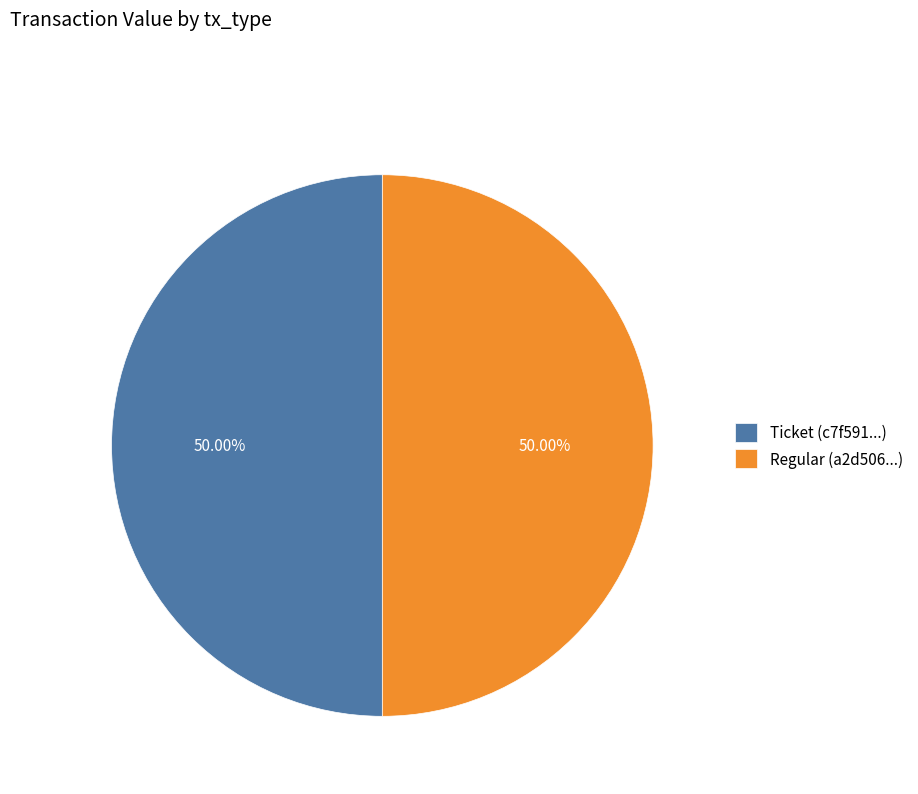

Is it true that Ticket is 10% of the pie?

False